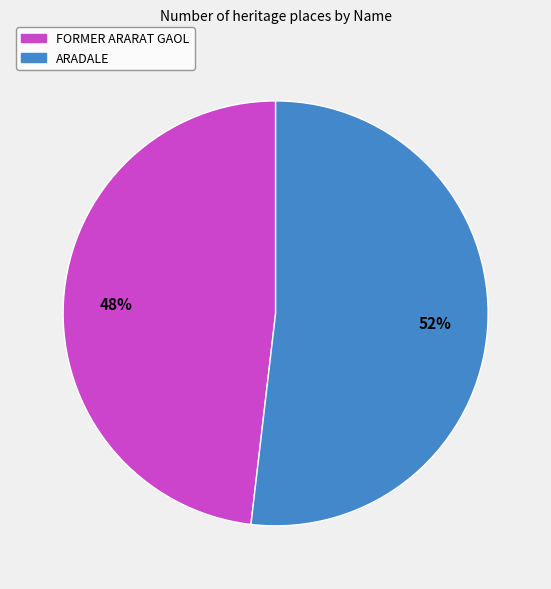

Which slice is the largest?

ARADALE